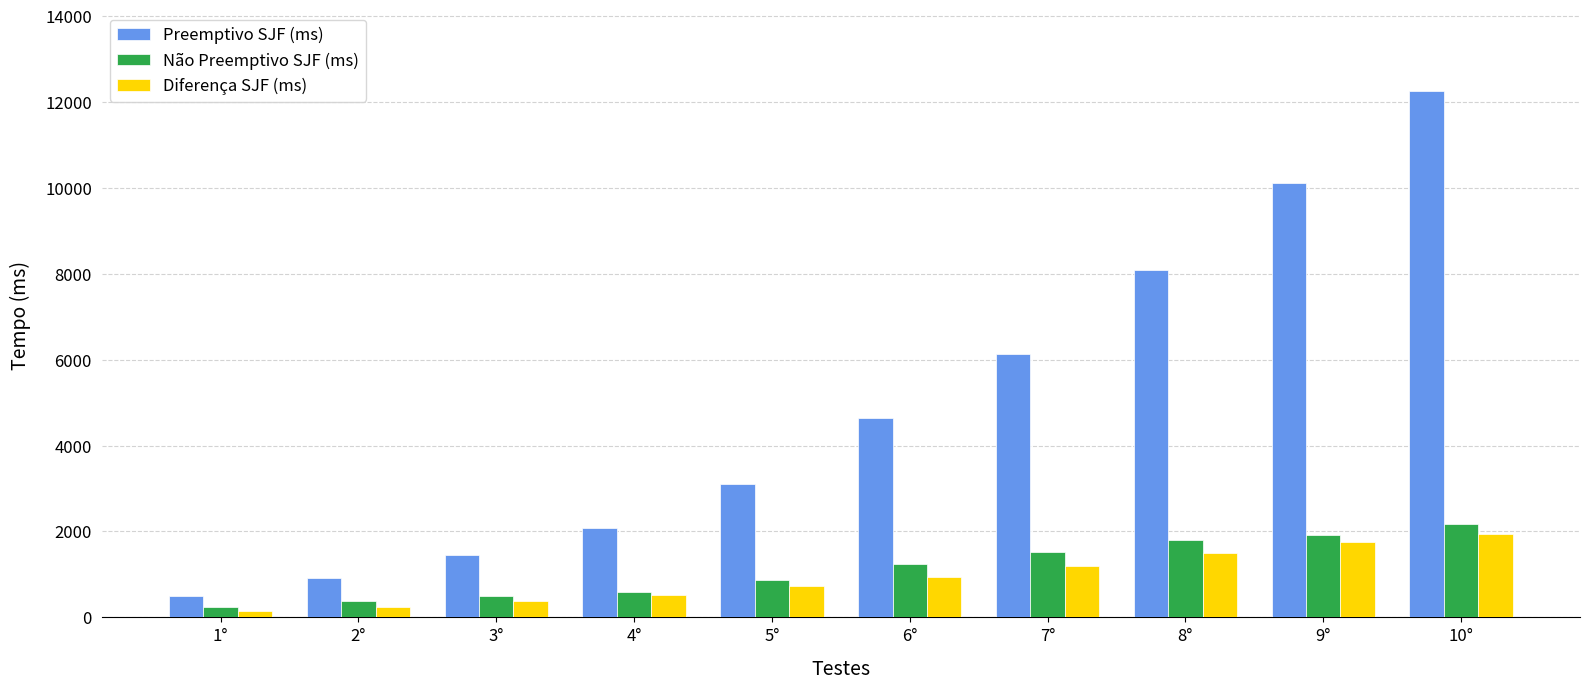

What is the label of the 4th bar from the right?

7°